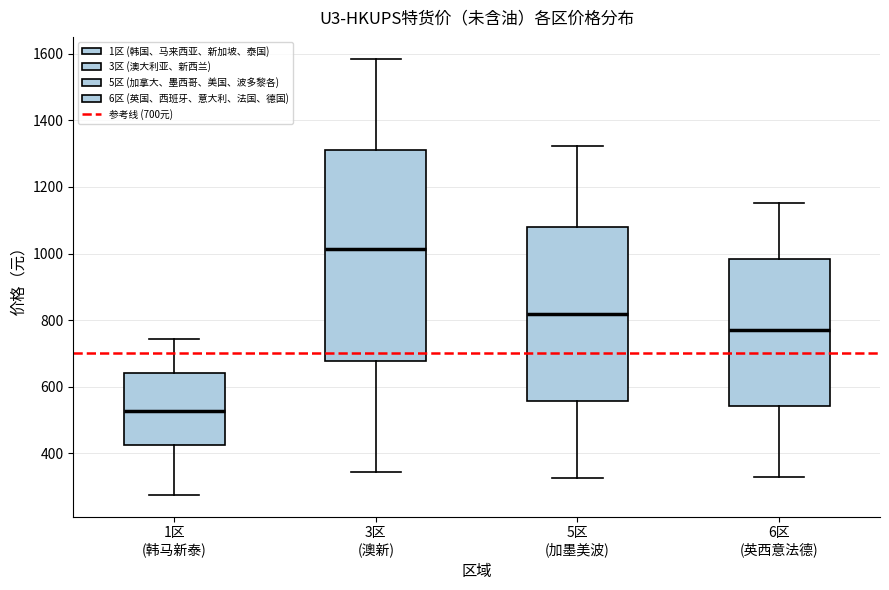

Reading left to right, transcribe this box plot: for each box, give where its median line is, the range the box spans, and where its two whiskers end, as read against the y-axis. The values are not printed on the chart, so give them approximately, as read against the axis.

1区 (韩马新泰): median 520, box 420 to 640, whiskers 280 to 740
3区 (澳新): median 1020, box 680 to 1320, whiskers 340 to 1580
5区 (加墨美波): median 820, box 560 to 1080, whiskers 320 to 1320
6区 (英西意法德): median 760, box 540 to 980, whiskers 340 to 1160